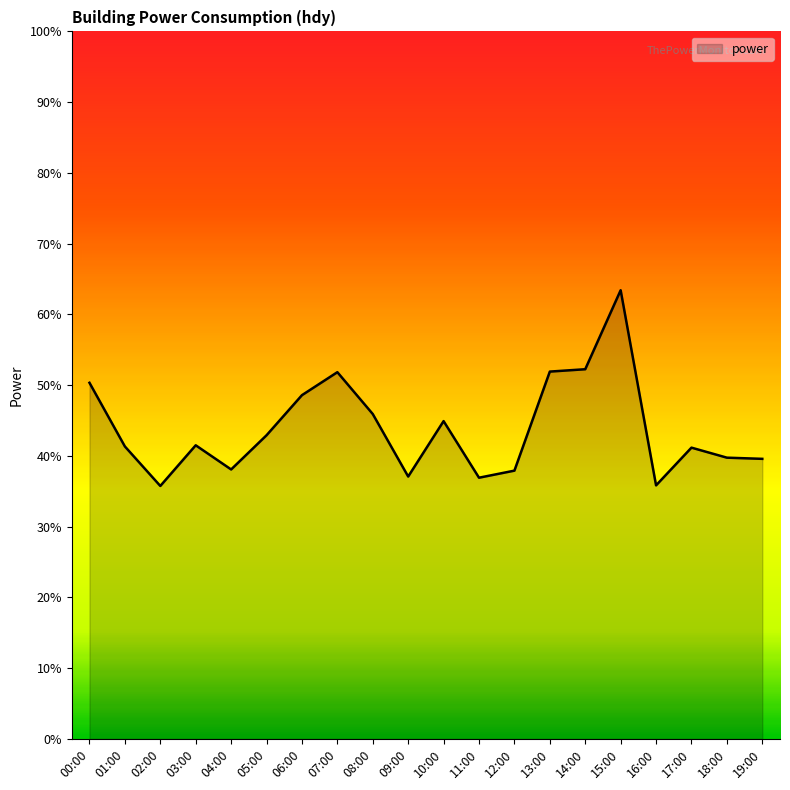

True or false: there are more than 0 points higher than both neighbors.

True